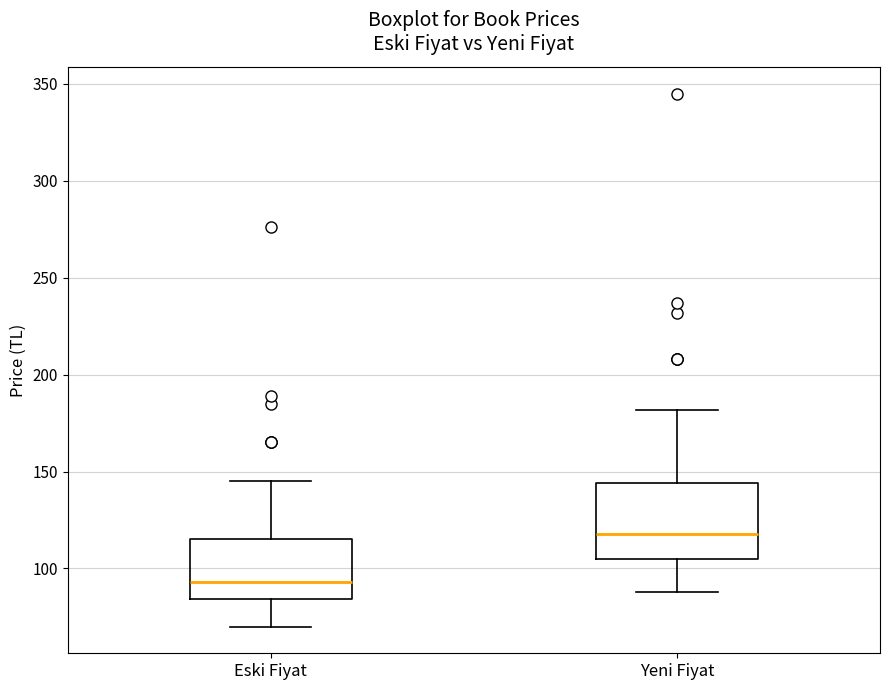

Where is the lower edge of the box for Yeni Fiyat on the y-axis? The values are not printed on the chart, so give them approximately, as read against the axis.

105